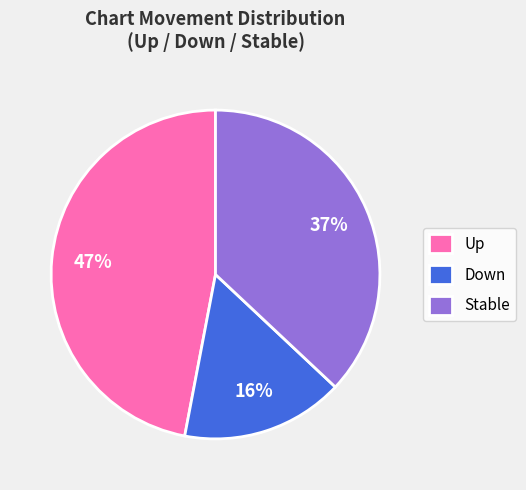

Rank the categories by value from lowest to highest.

Down, Stable, Up